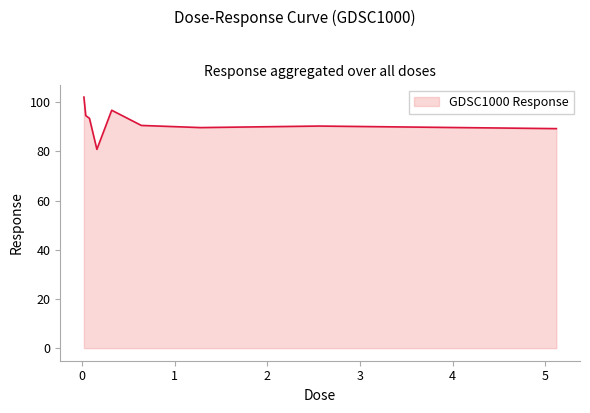

What is the difference between the maximum and minimum values?

21.2